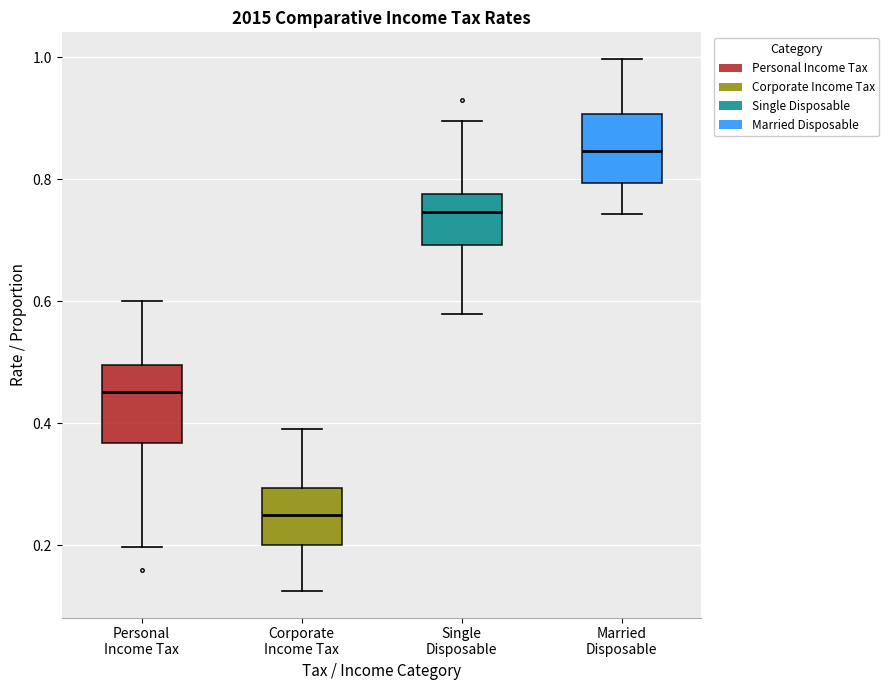

Where is the lower edge of the box for Single Disposable on the y-axis? The values are not printed on the chart, so give them approximately, as read against the axis.

0.70